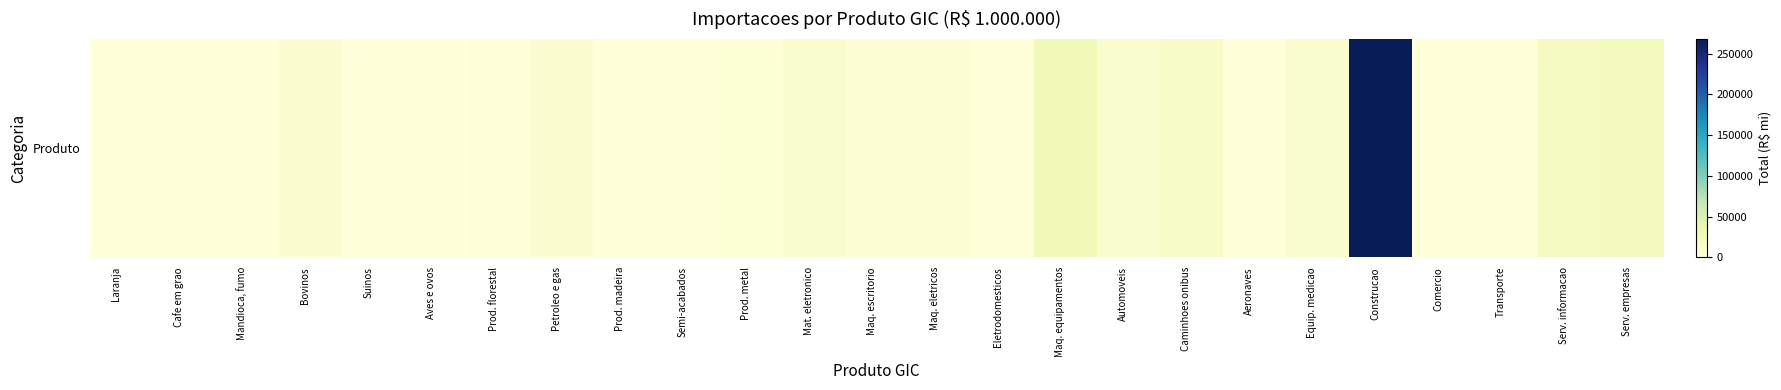

What is the approximate value at Construcao?

267958.8